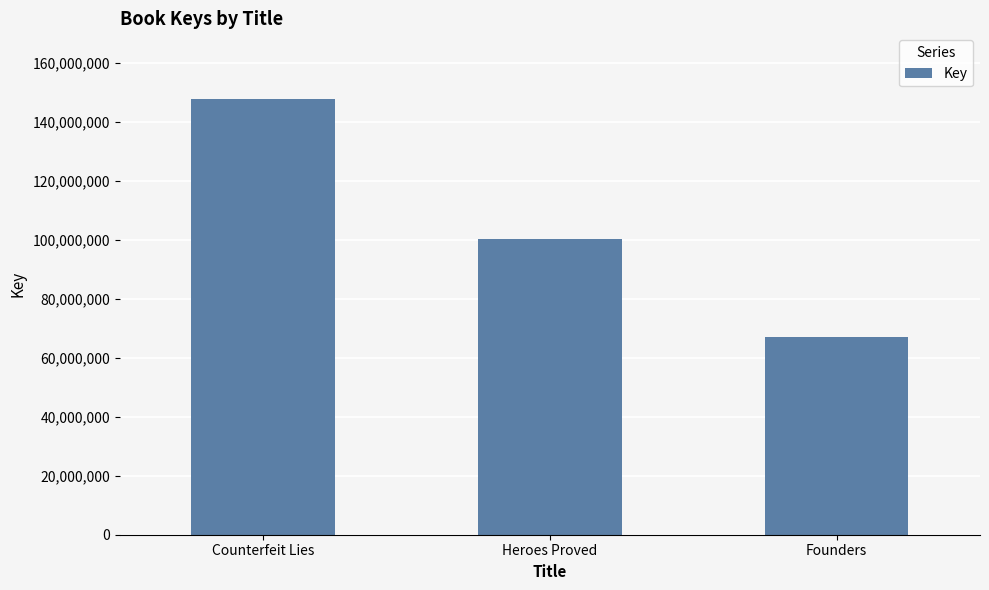

Rank the categories by value from lowest to highest.

Founders, Heroes Proved, Counterfeit Lies